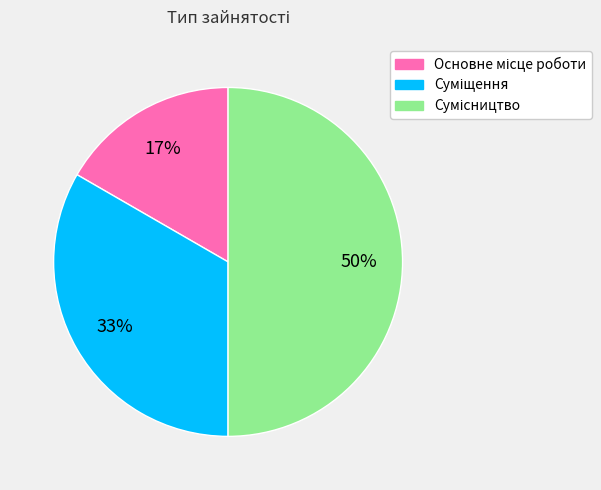

To the nearest percent, what is the average slice percentage?

33%